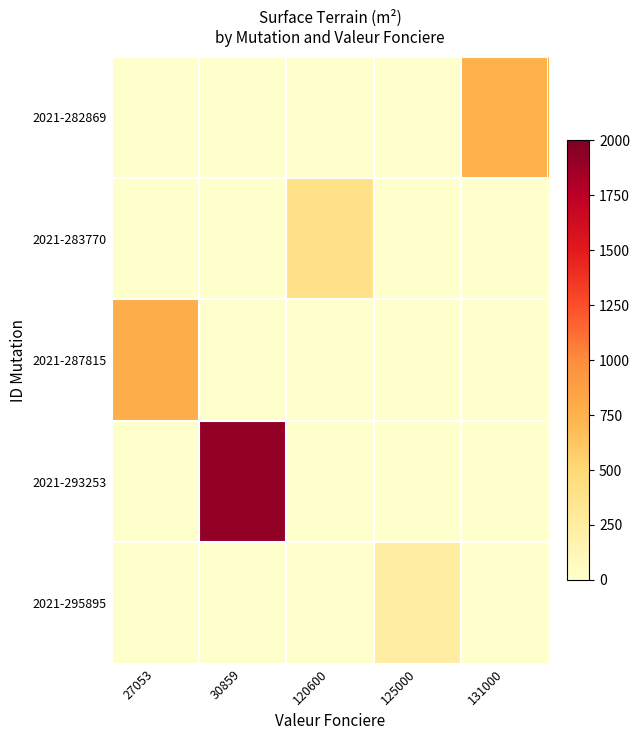

How many distinct data groups are displayed?

5